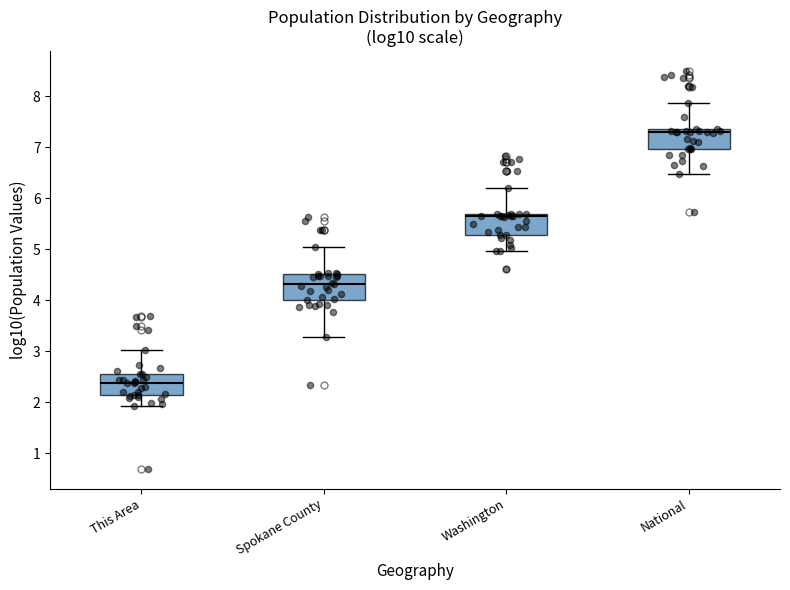

Reading left to right, transcribe this box plot: for each box, give where its median line is, the range the box spans, and where its two whiskers end, as read against the y-axis. The values are not printed on the chart, so give them approximately, as read against the axis.

This Area: median 2.4, box 2.1 to 2.6, whiskers 1.9 to 3.0
Spokane County: median 4.3, box 4.0 to 4.5, whiskers 3.3 to 5.0
Washington: median 5.6, box 5.3 to 5.7, whiskers 5.0 to 6.2
National: median 7.3, box 7.0 to 7.4, whiskers 6.5 to 7.9